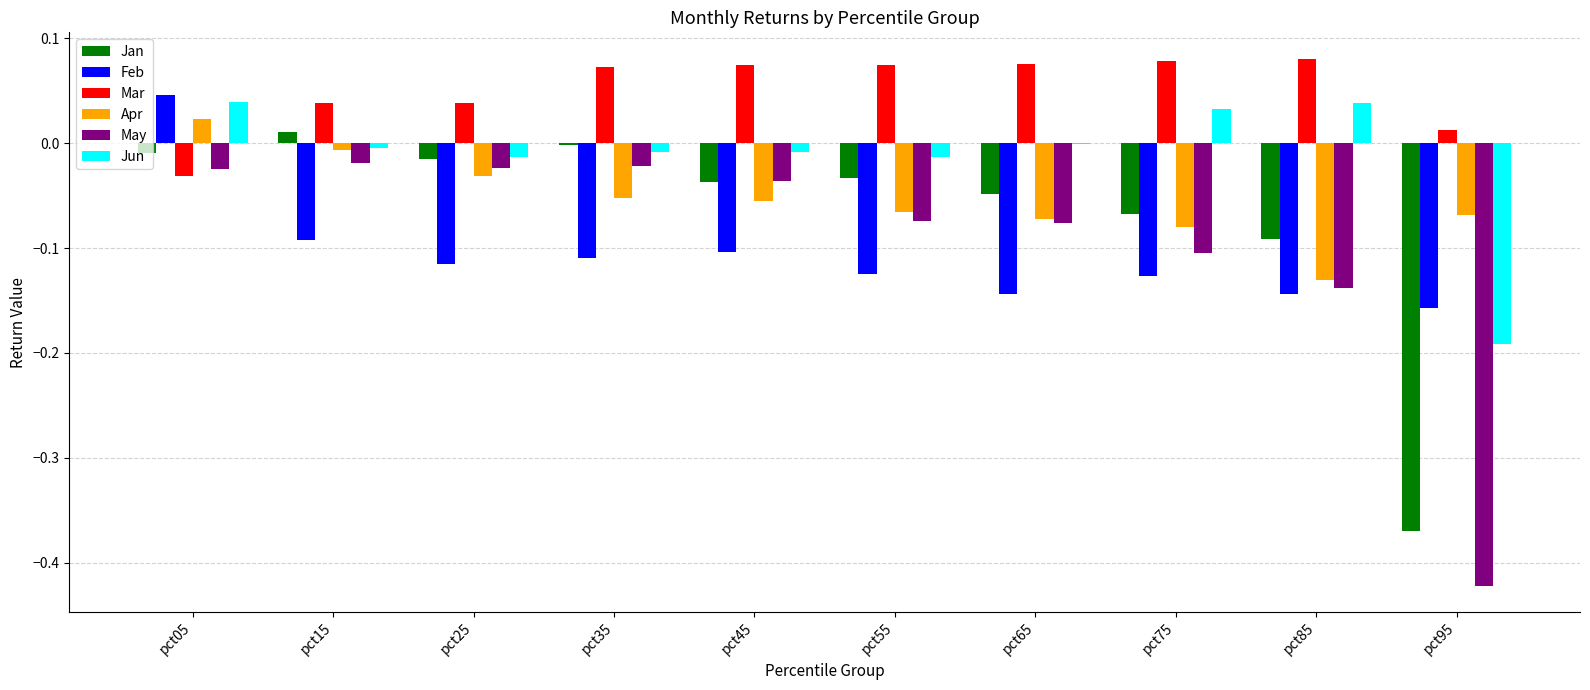

What is the spread (max minus min) of values at pct35?

0.2